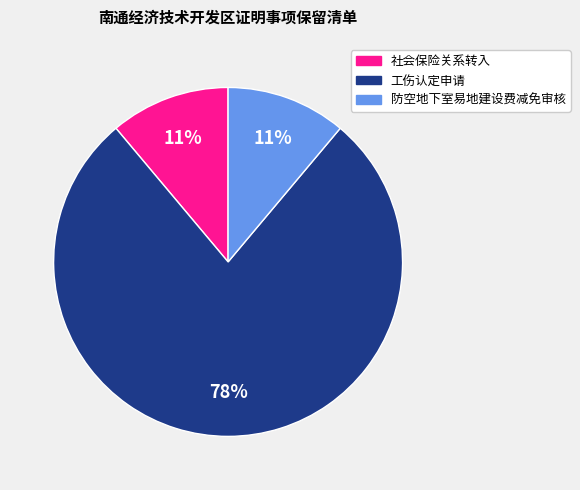

Is there a majority slice in this chart?

Yes